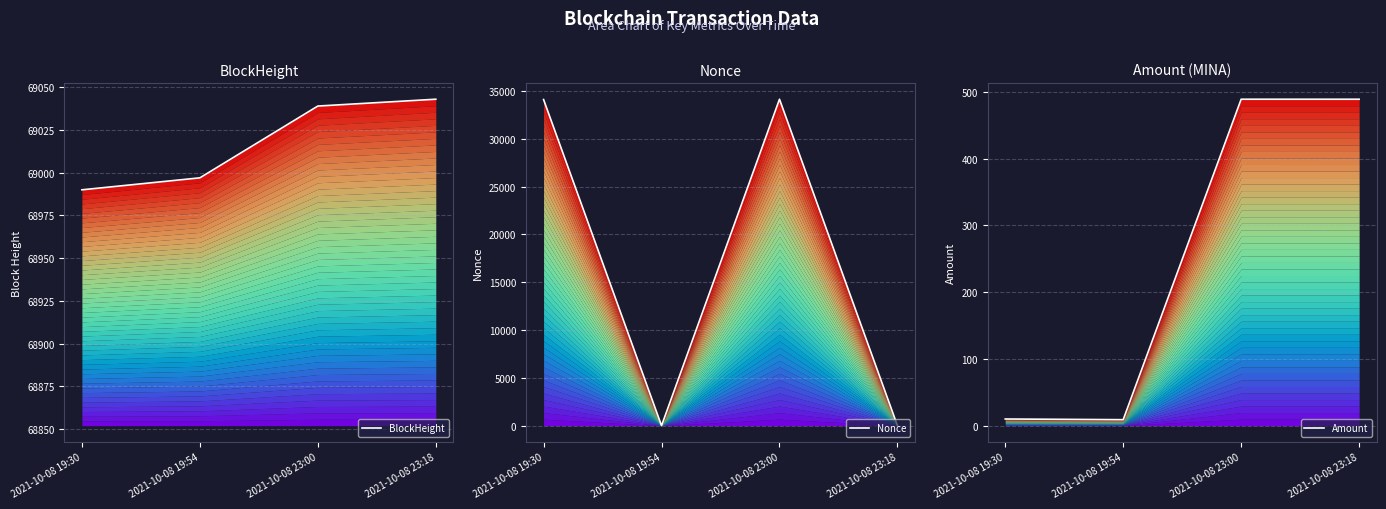

Rank the categories by Amount value from lowest to highest.

2021-10-08 19:54, 2021-10-08 19:30, 2021-10-08 23:18, 2021-10-08 23:00